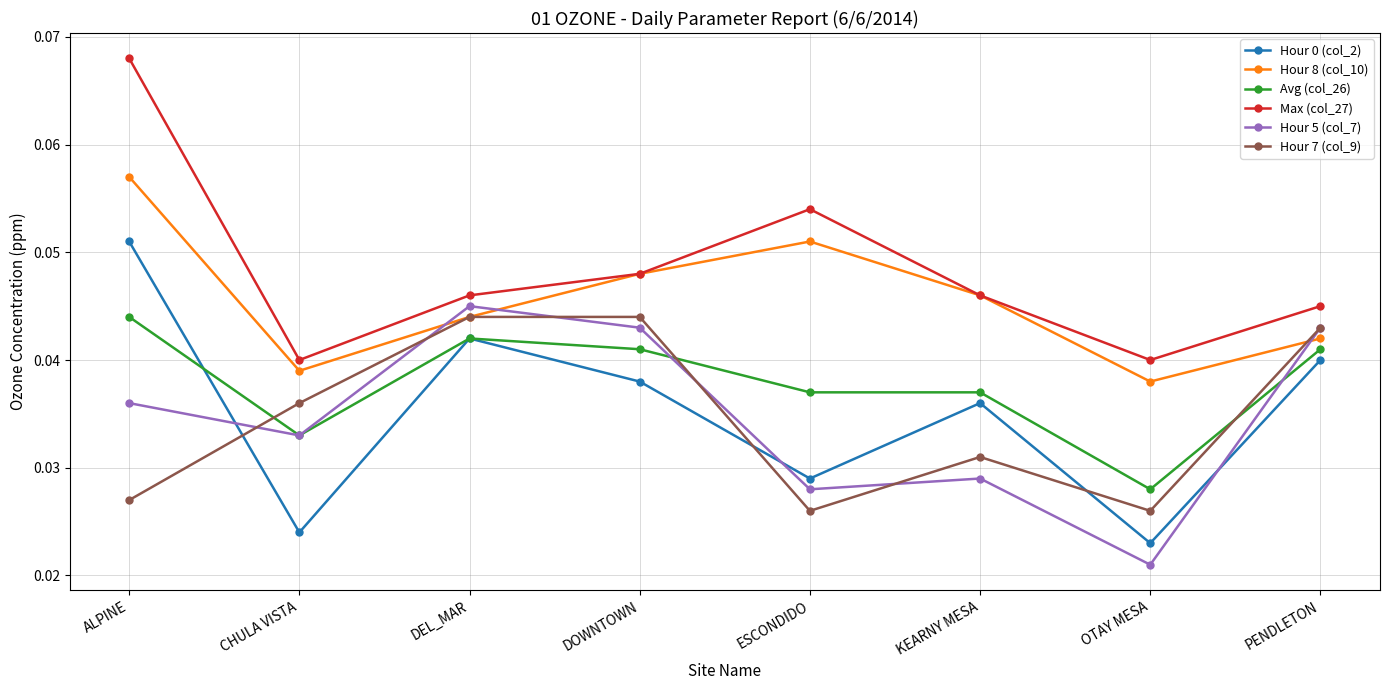

List the labels in order of Hour 8 (col_10) value, largest first.

ALPINE, ESCONDIDO, DOWNTOWN, KEARNY MESA, DEL_MAR, PENDLETON, CHULA VISTA, OTAY MESA